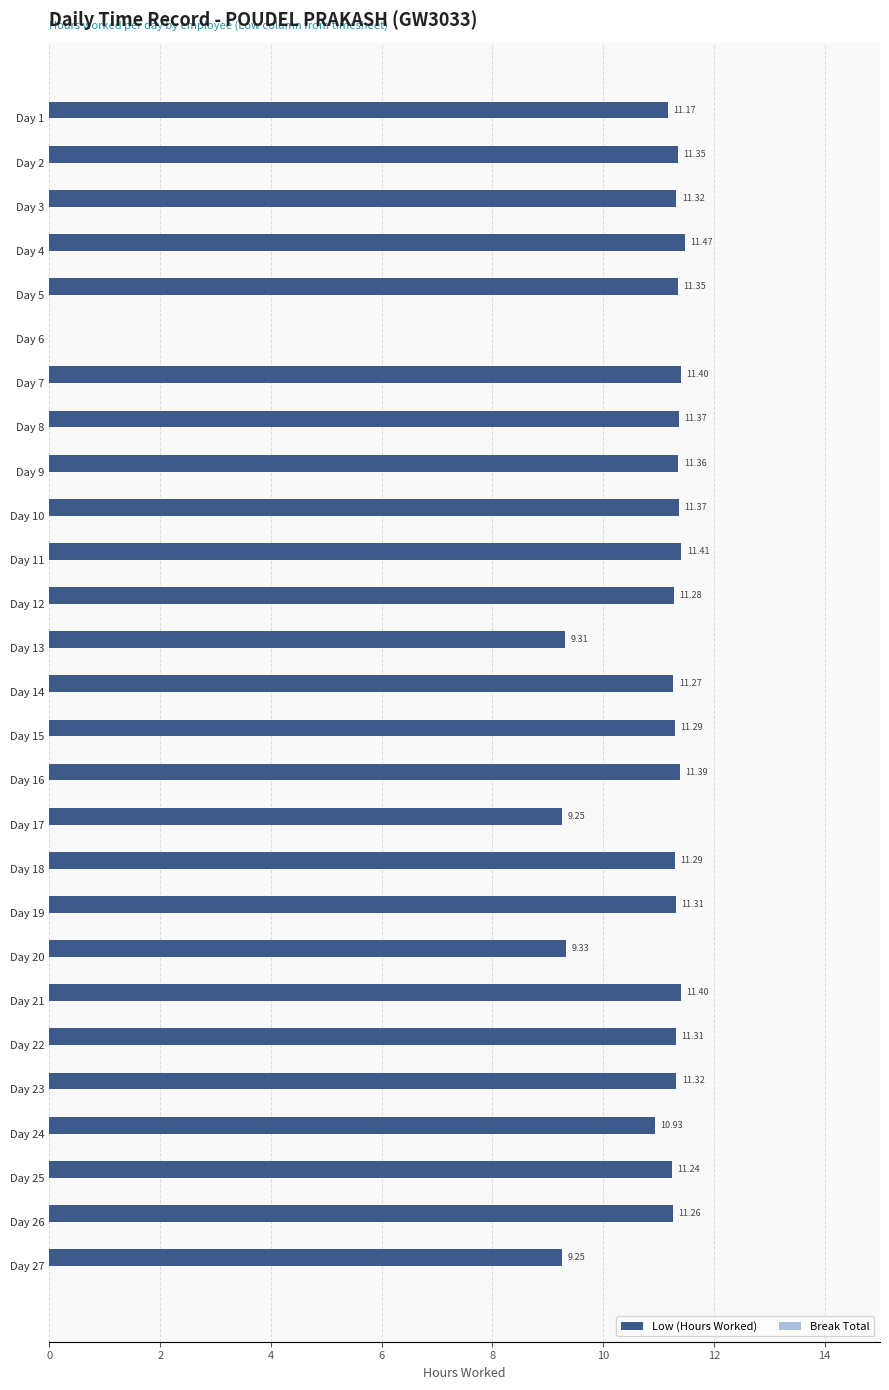

What is the sum of all values?

286.0